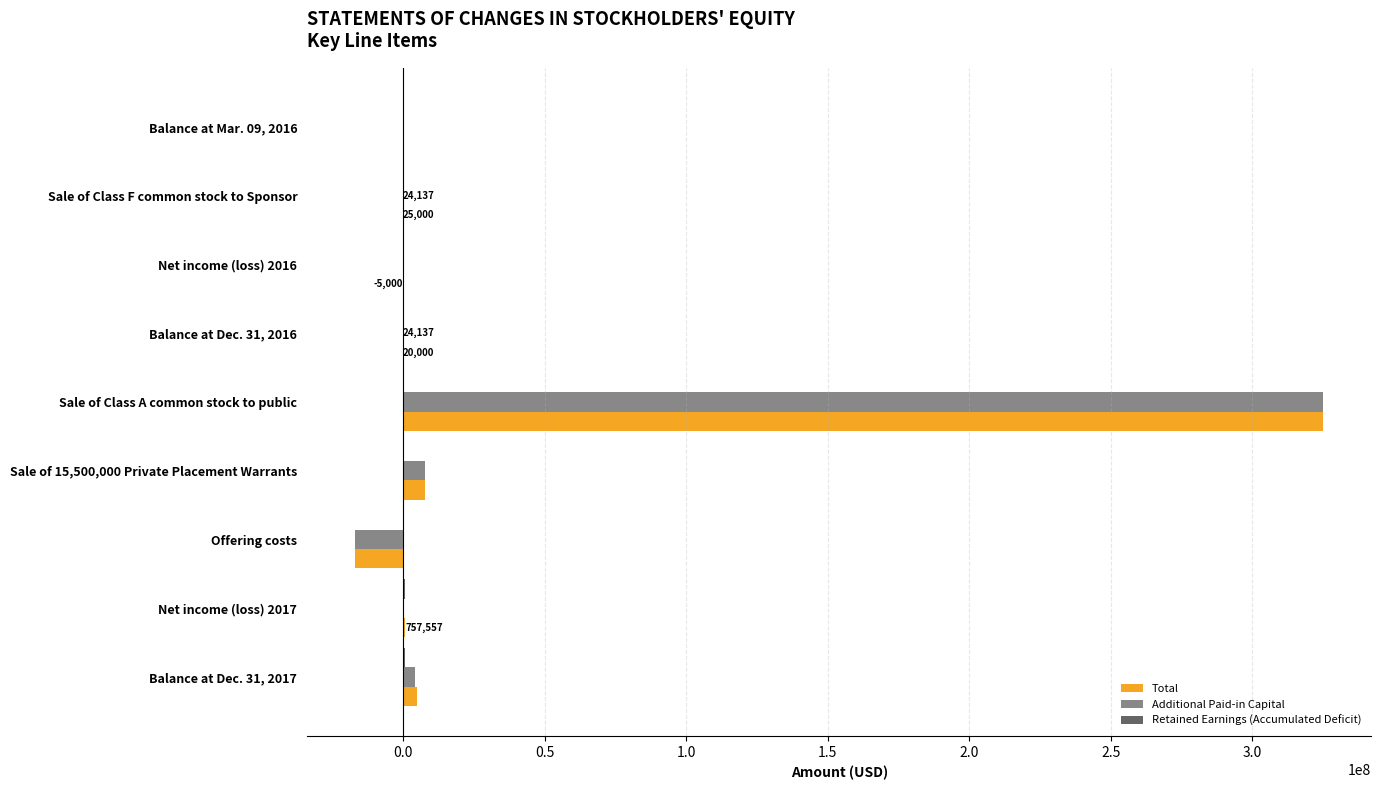

At which category is the sum across all series the highest?

Sale of Class A common stock to public